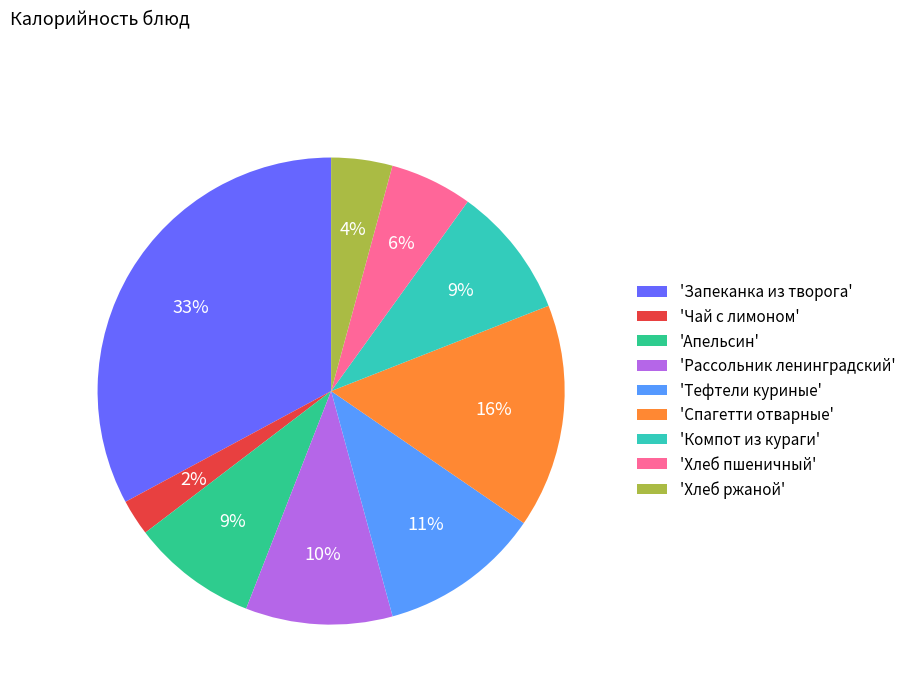

Does 'Рассольник ленинградский' account for over 50% of the chart?

No